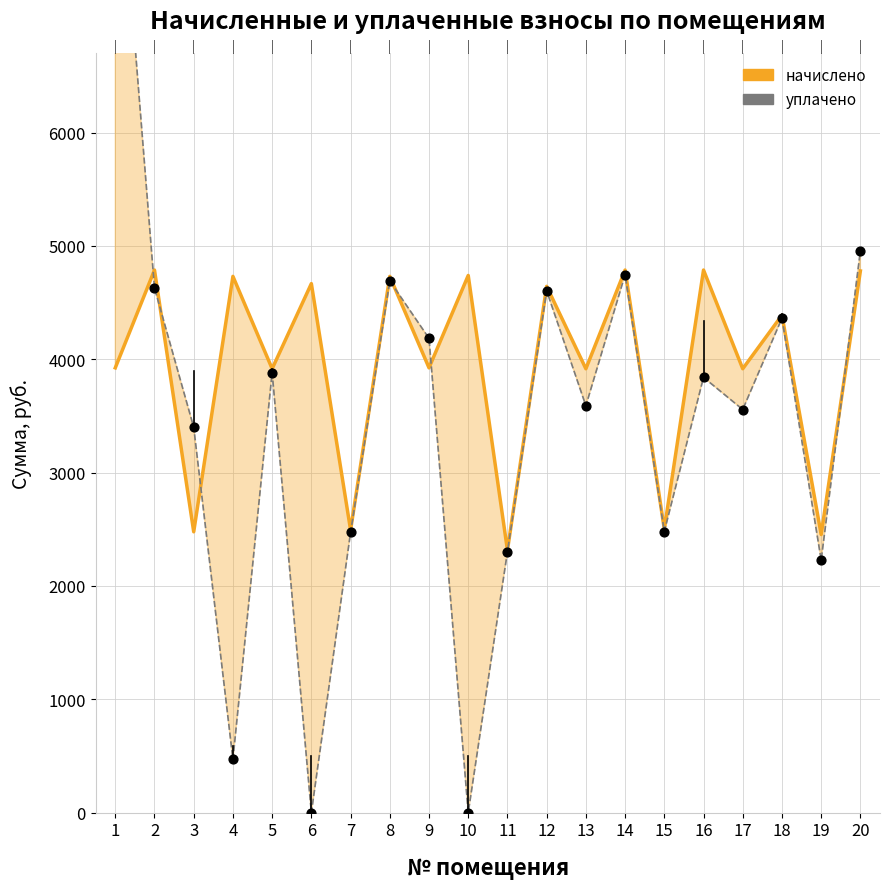

What are all the series names shown in the legend?

начислено, уплачено